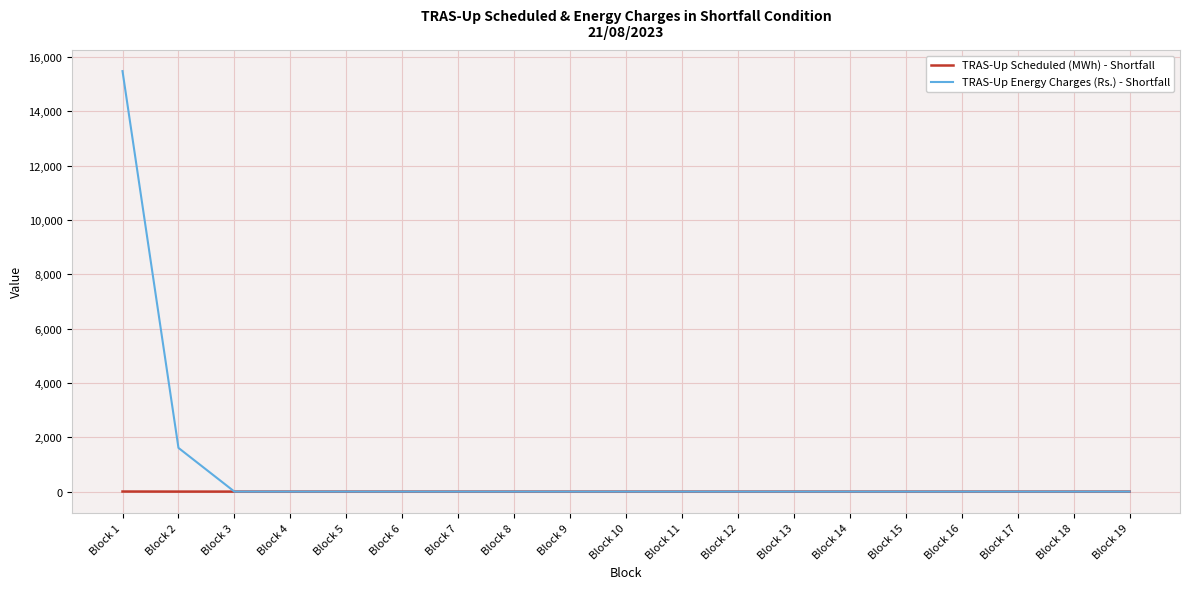

What is the maximum value shown in the chart?

15478.5